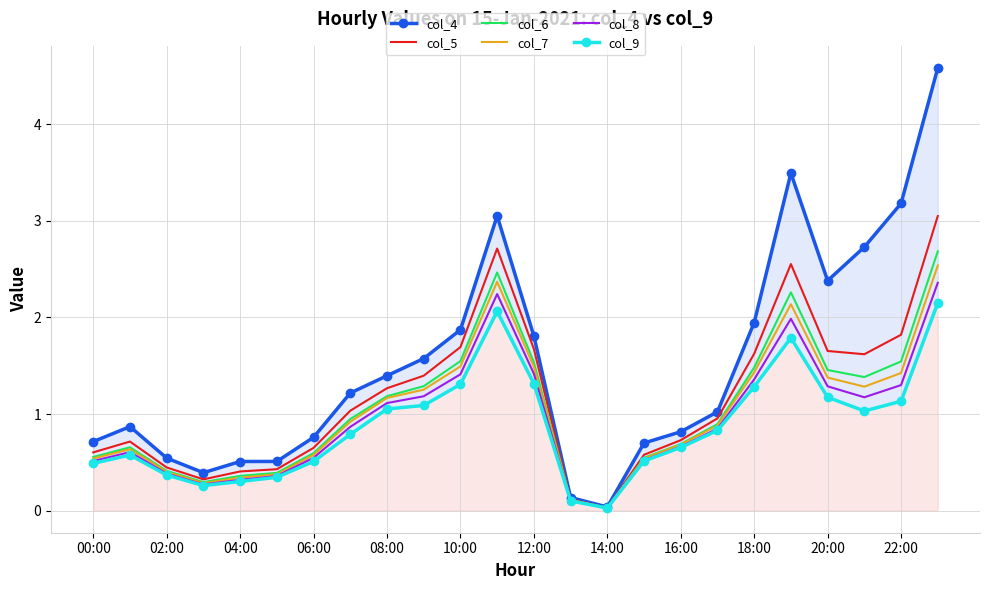

True or false: col_6 and col_4 intersect in this chart.

False